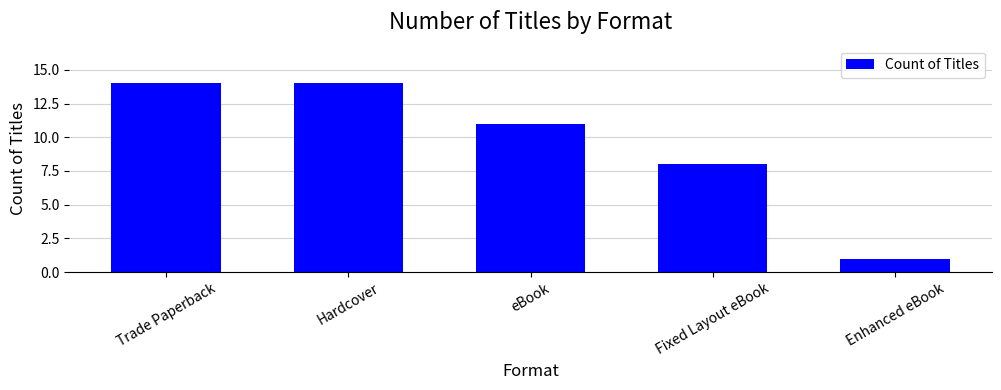

Are the bars grouped side by side (vs. stacked)?

No